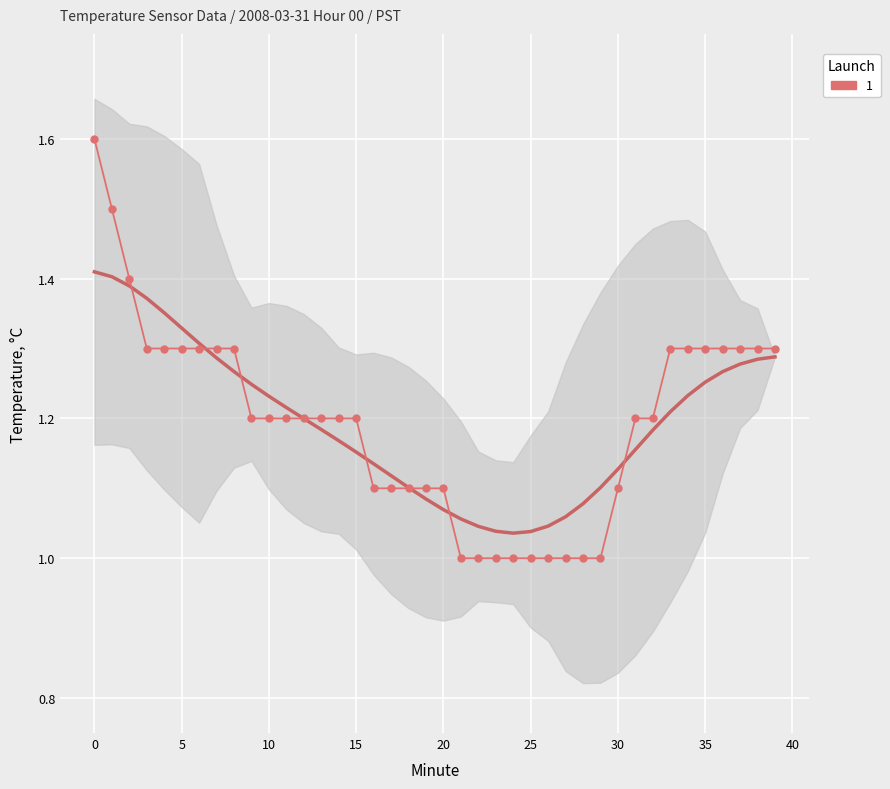

What is the difference between the maximum and minimum values?

0.6